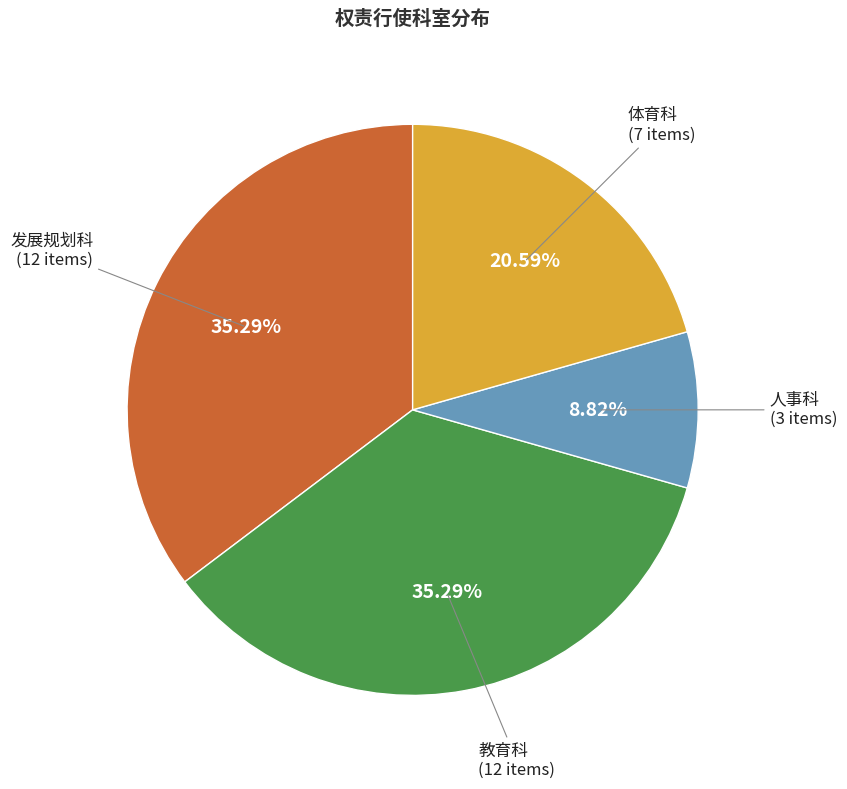

True or false: 人事科 accounts for 20% of the total.

False